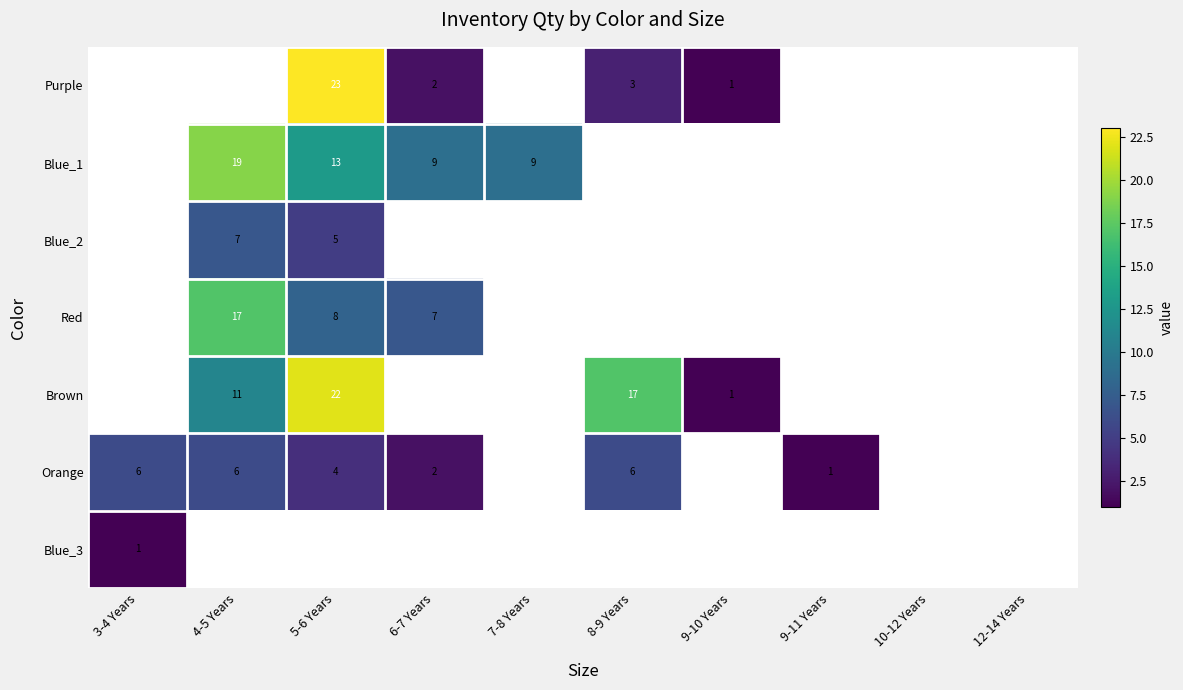

What is the difference between the Blue_1 values at 6-7 Years and 5-6 Years?

4